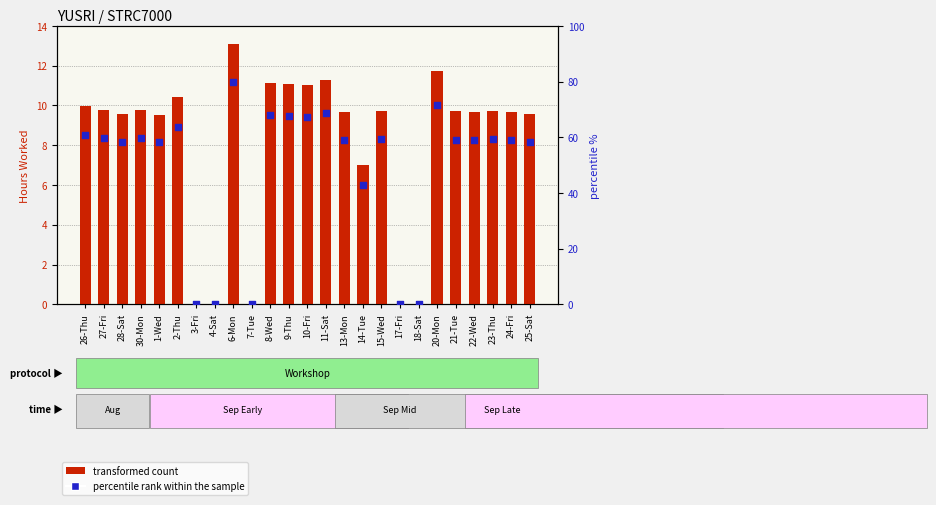

Which series has the largest Y range (max minus min)?

percentile rank within the sample